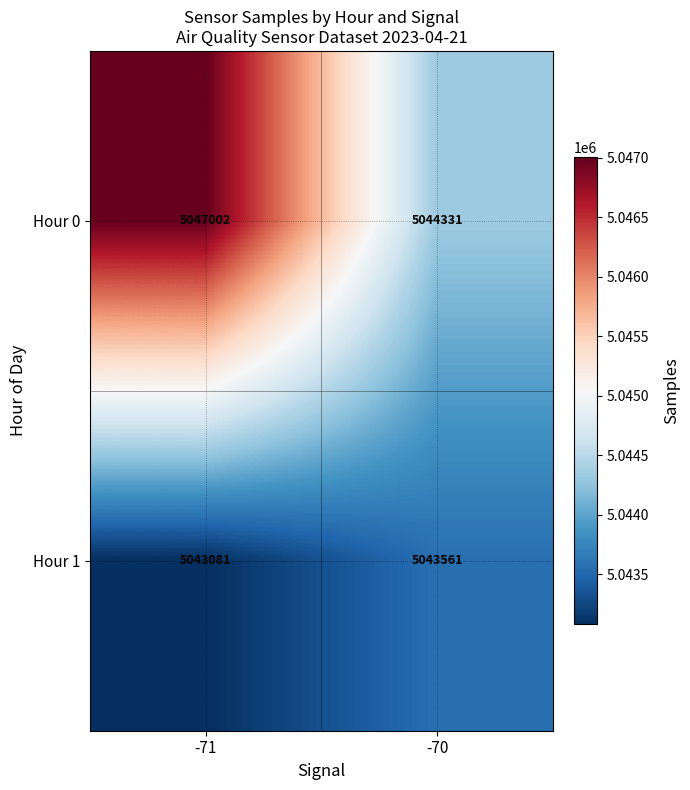

What is the spread (max minus min) of values at -70?

770